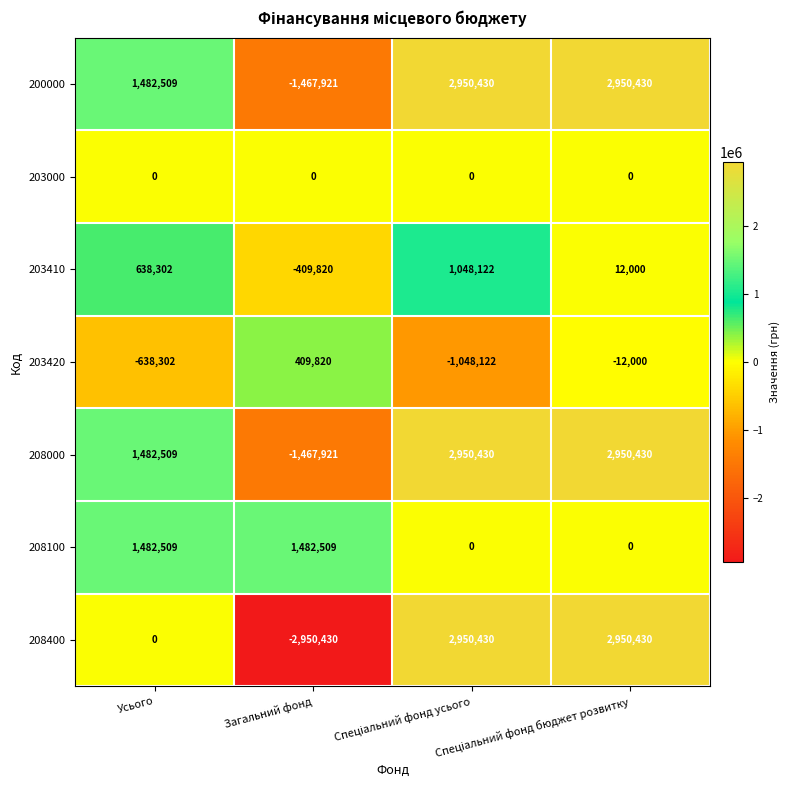

What is the minimum value for 203420?

-1048122